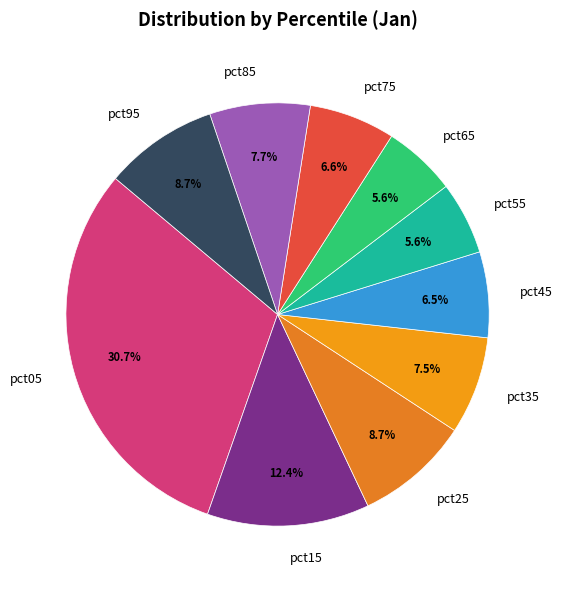

Count the number of slices in the pie.

10